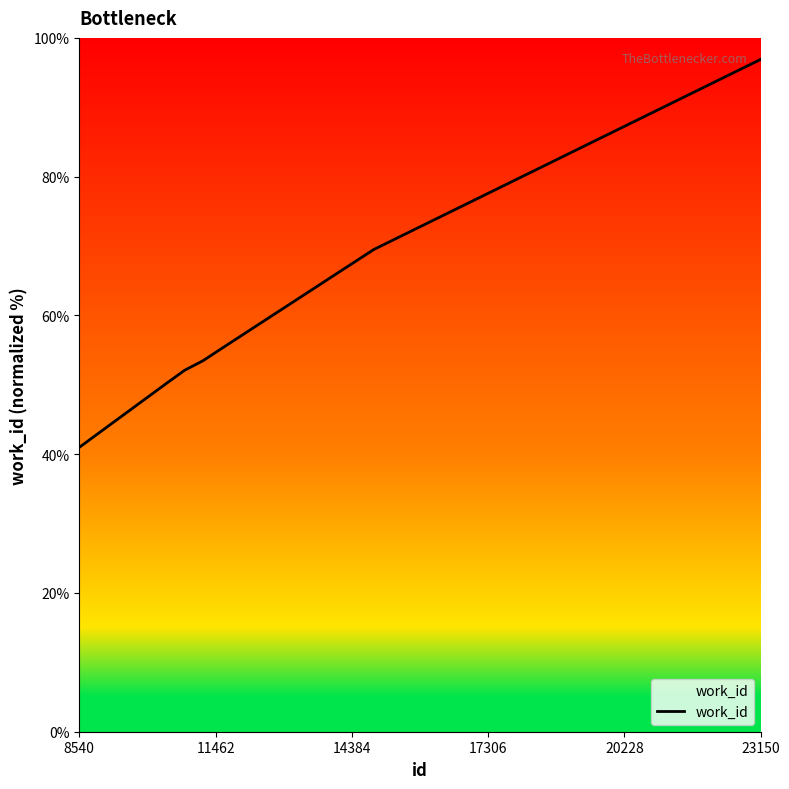

What is the difference between the maximum and minimum values?

55.9